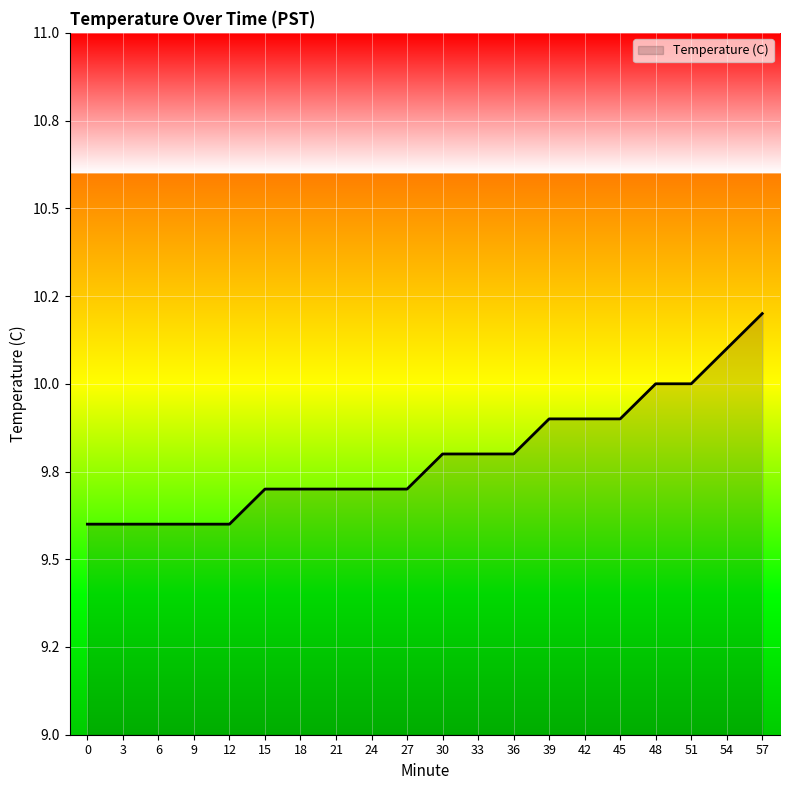

Does the chart have visible grid lines?

Yes